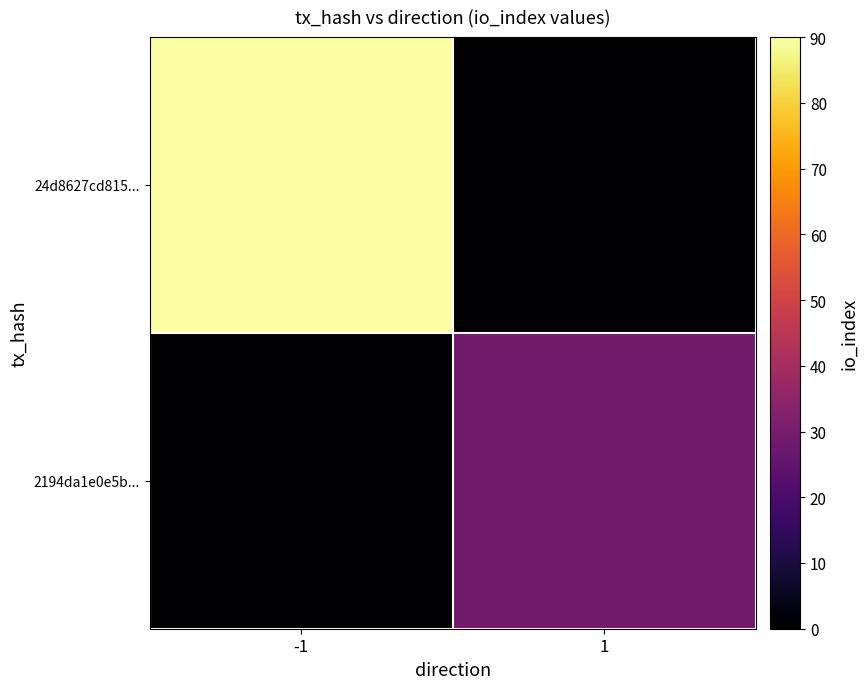

Which series has the largest total across all categories?

24d8627cd815...